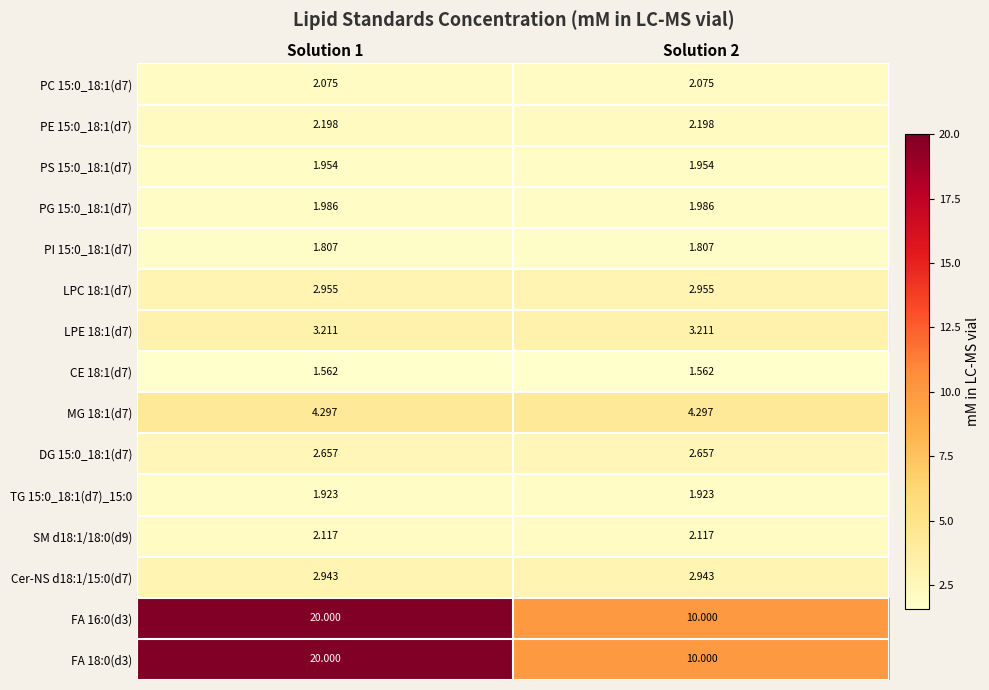

Is the value of CE 18:1(d7) at Solution 1 greater than the value of PC 15:0_18:1(d7) at Solution 2?

No